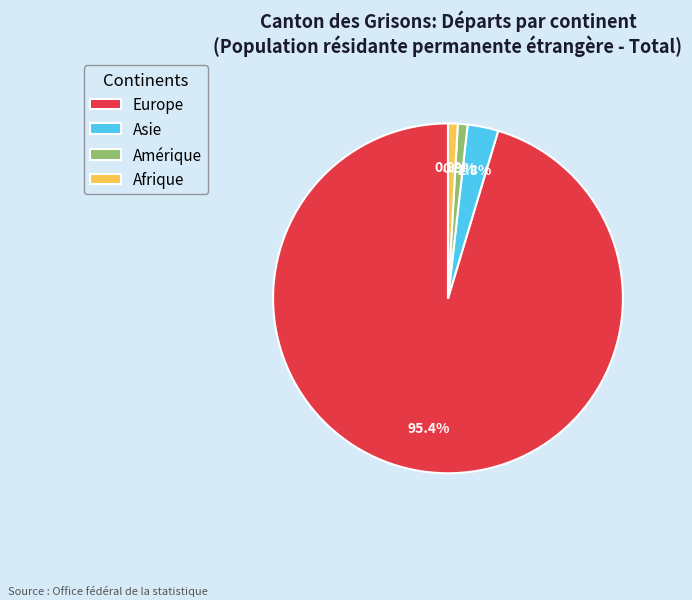

Is there any slice that represents more than half of the pie?

Yes